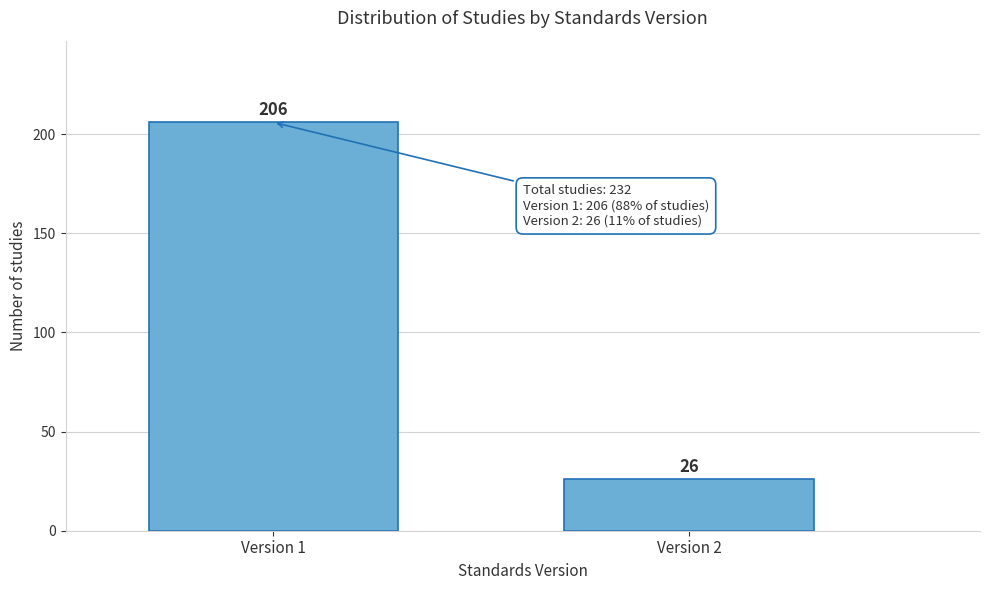

Reading left to right, what are all the values shown in this chart?

Version 1=206	Version 2=26